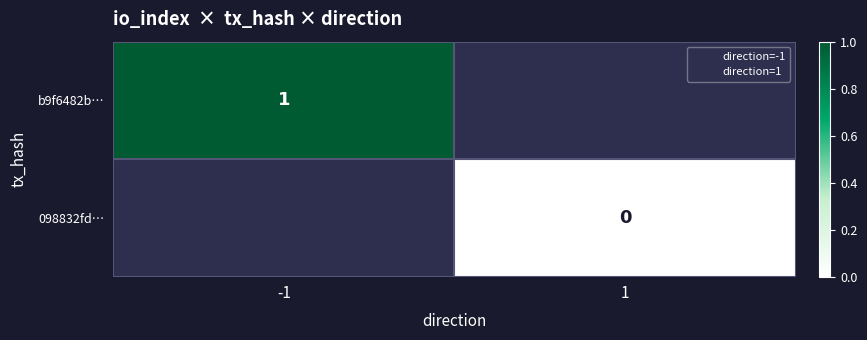

Count the number of categories in the chart.

2